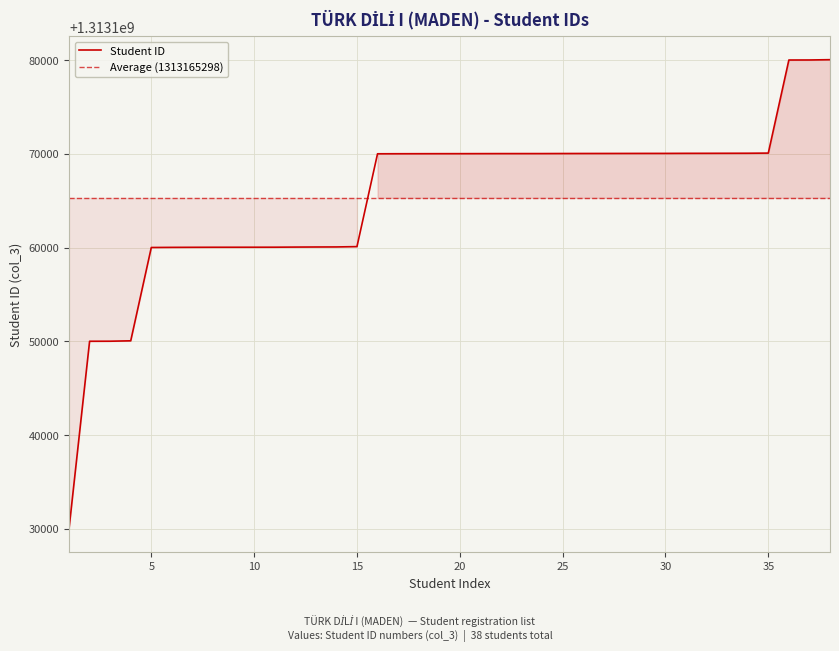

Where is the data nearest to the value 1313155023?

4